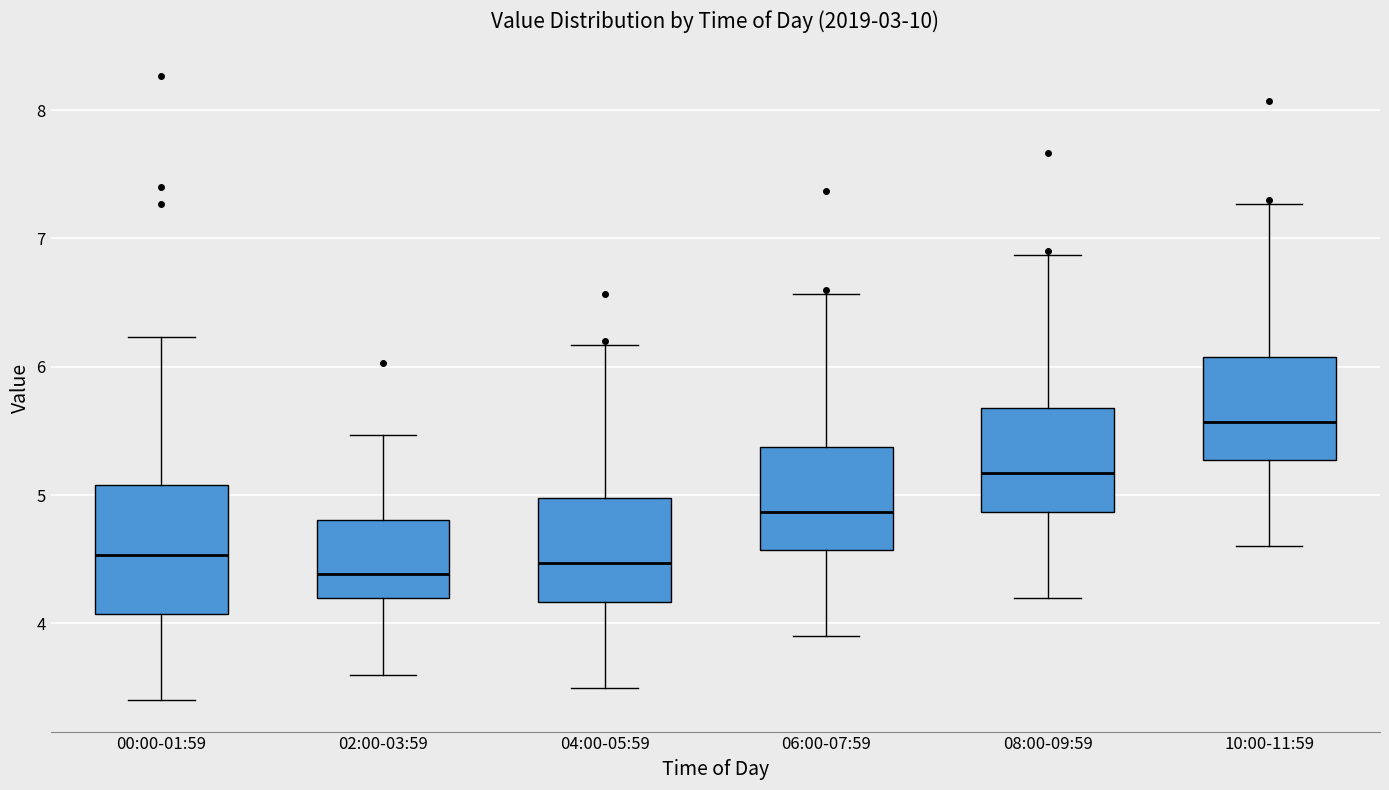

Where is the upper edge of the box for 04:00-05:59 on the y-axis? The values are not printed on the chart, so give them approximately, as read against the axis.

5.0